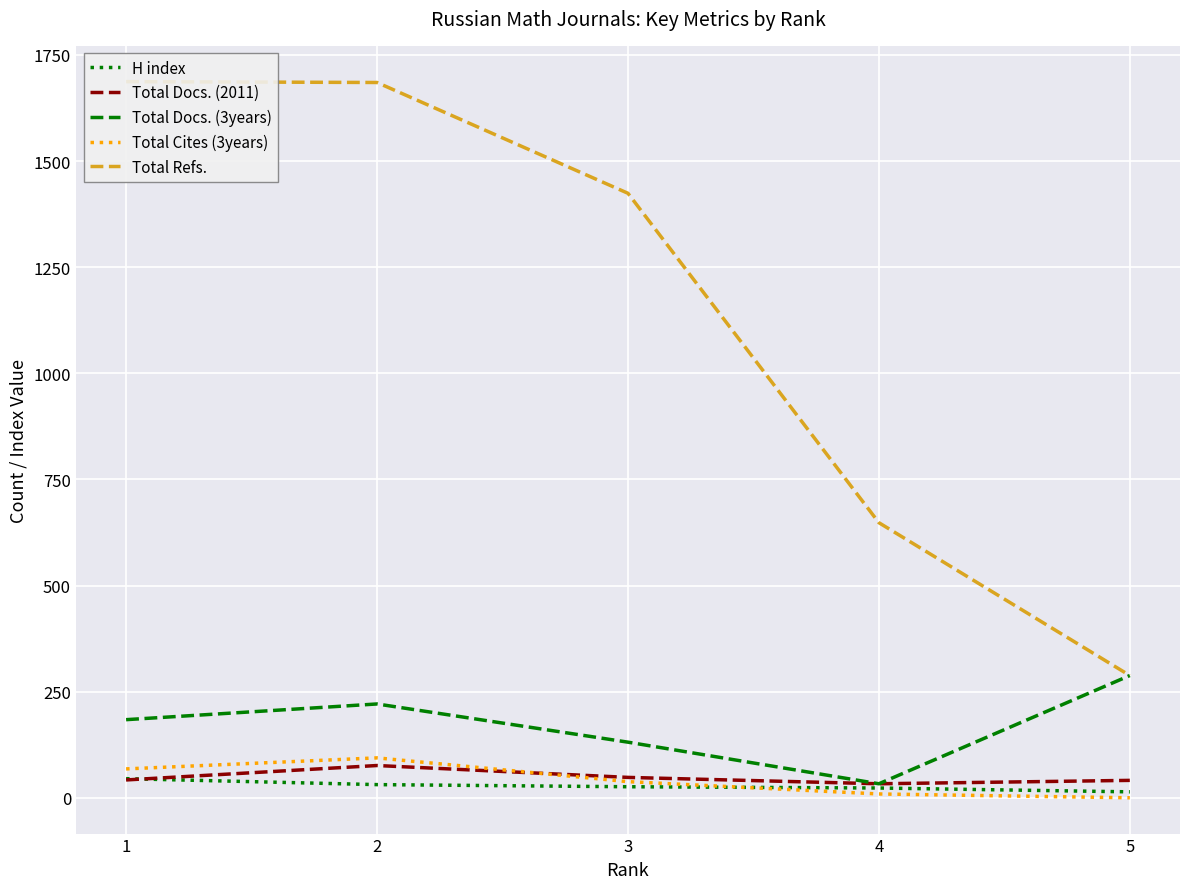

Where is the first local minimum for Total Docs. (3years)?

4